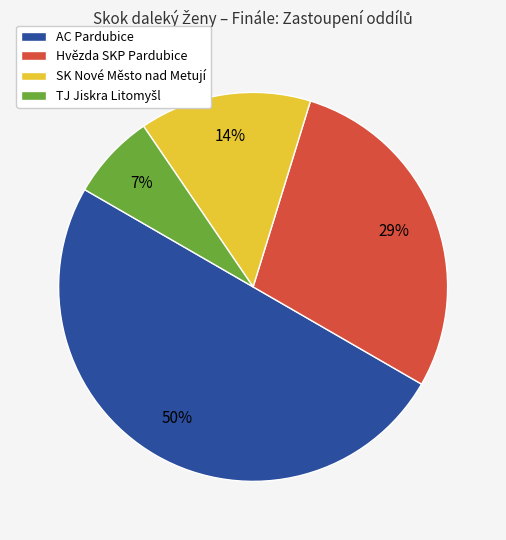

How many slices are in this pie chart?

4